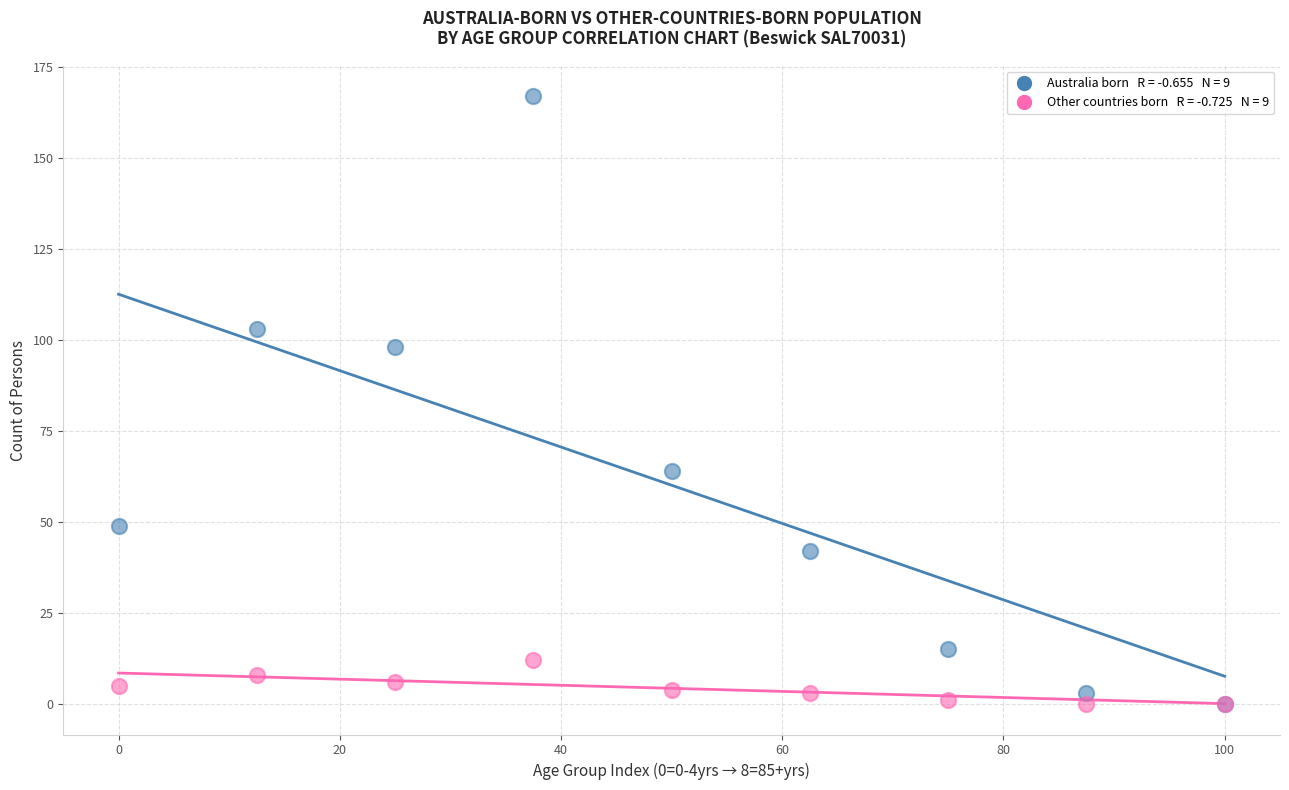

Across all series, what Y value is closest to 83?

98